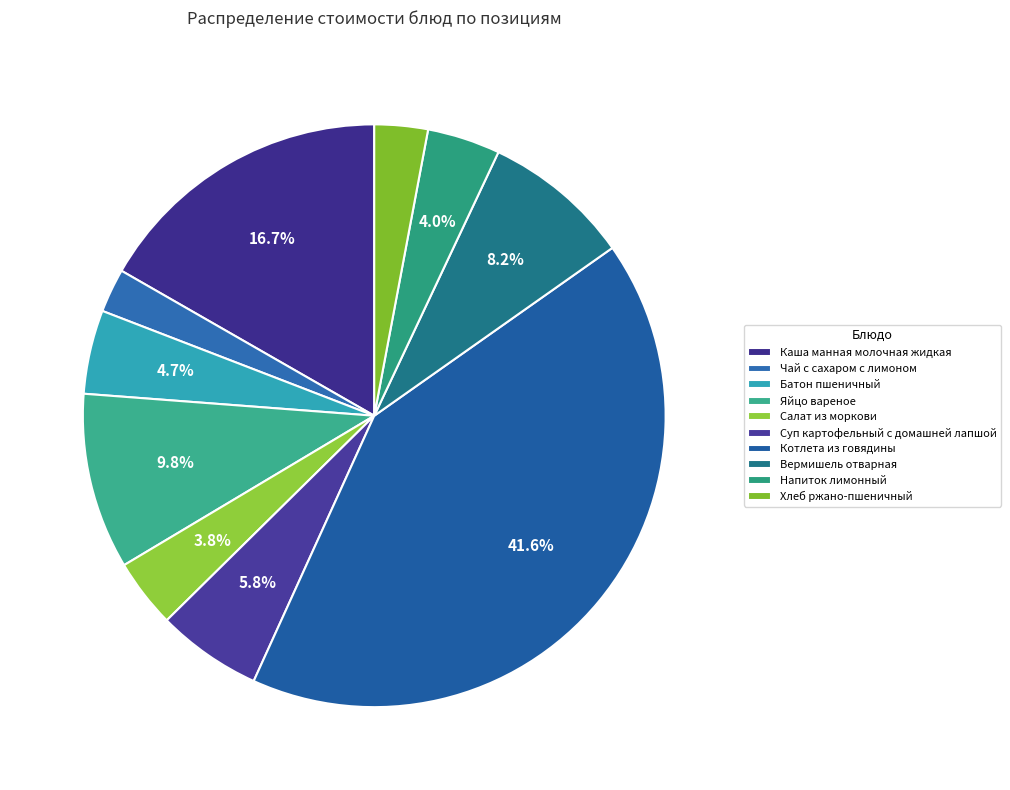

Does Хлеб ржано-пшеничный represent more than half of the total?

No